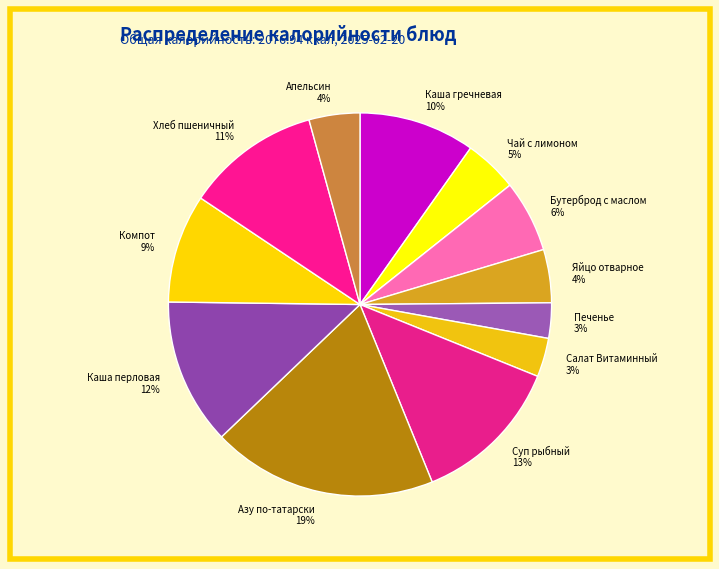

Do Яйцо отварное and Каша перловая together represent more than half of the pie?

No